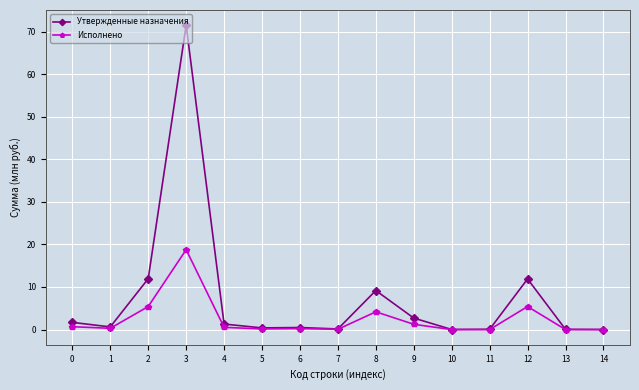

At which category does Исполнено reach its first local peak?

3